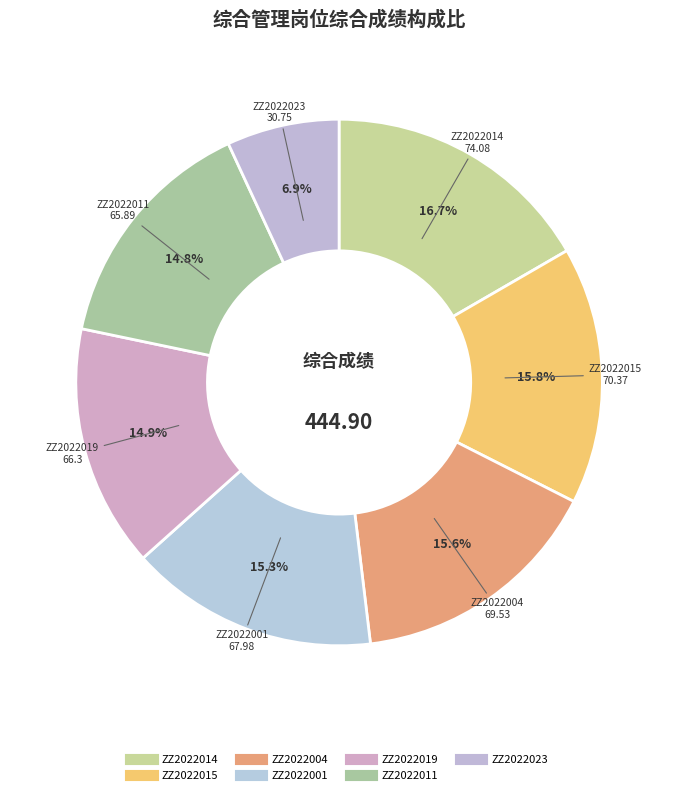

What portion of the pie excludes ZZ2022004?

84.4%